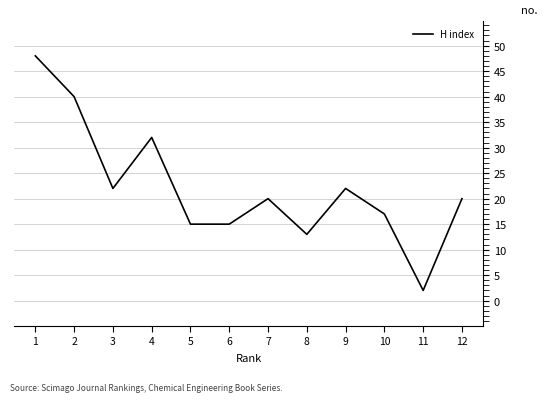

Where is the first local maximum?

4